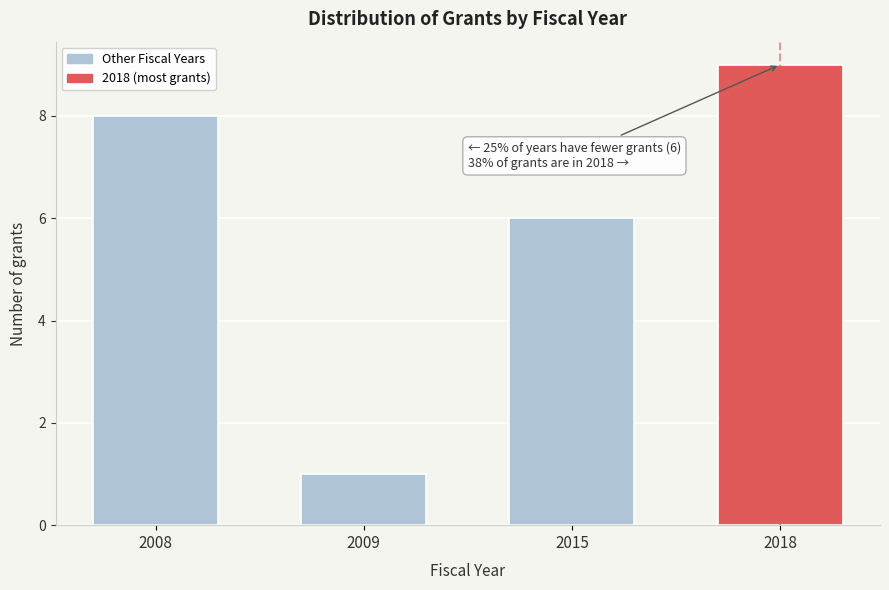

Reading left to right, extract all data points from this chart.

2008=8	2009=1	2015=6	2018=9